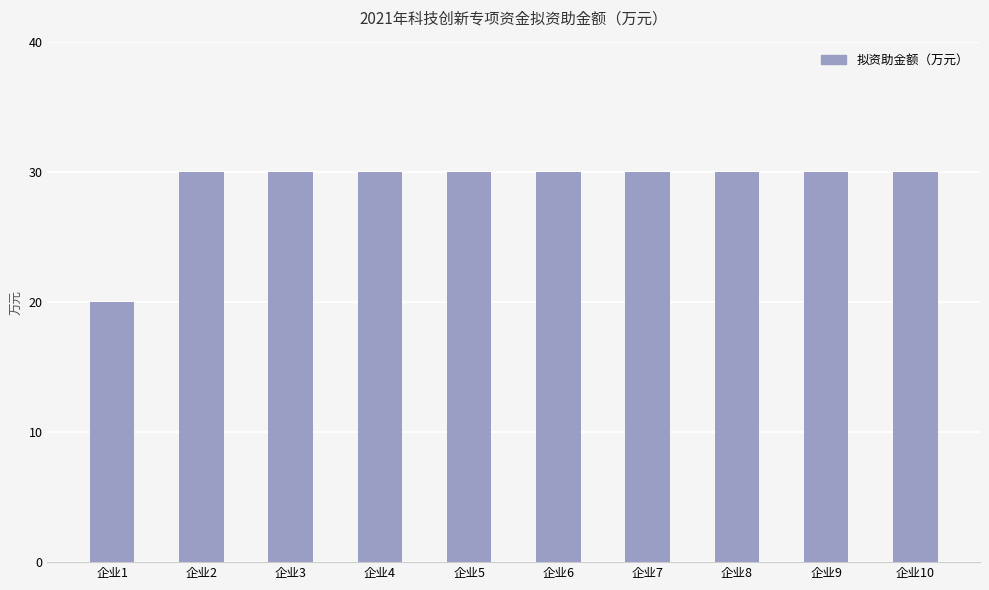

True or false: the data shows 30 at 企业4.

True